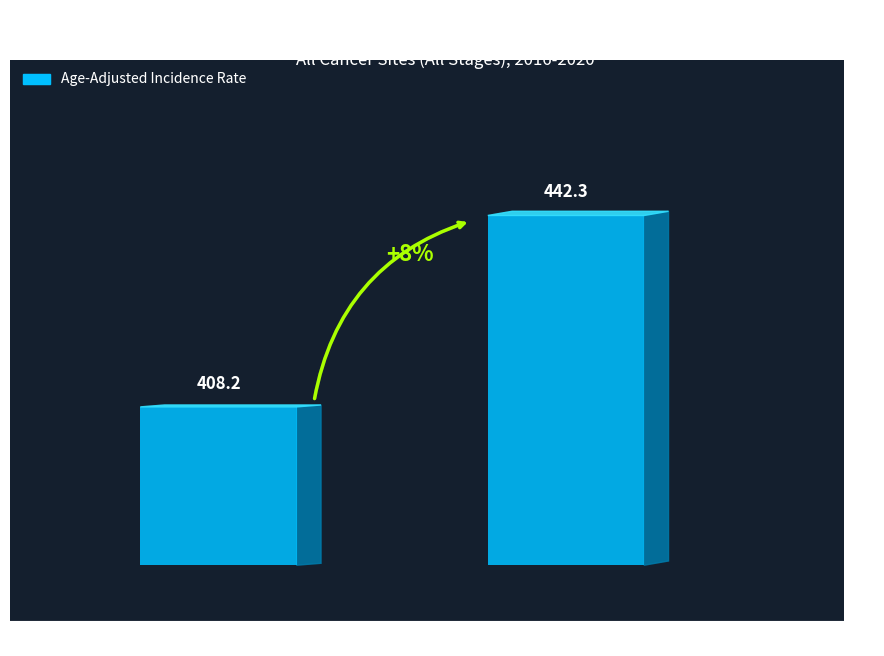

Rank the categories by value from lowest to highest.

Virginia, US (SEER+NPCR)